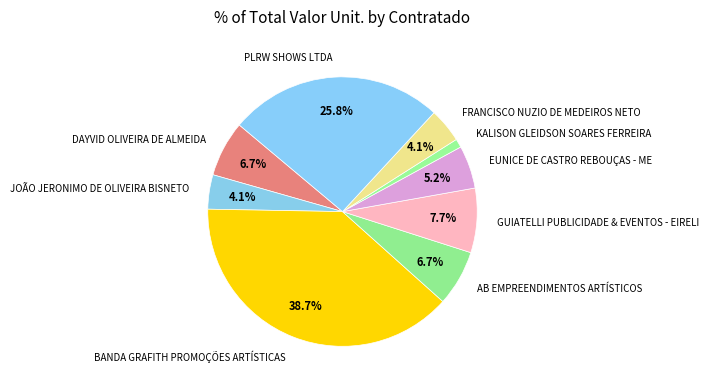

How many segments does this pie chart have?

9